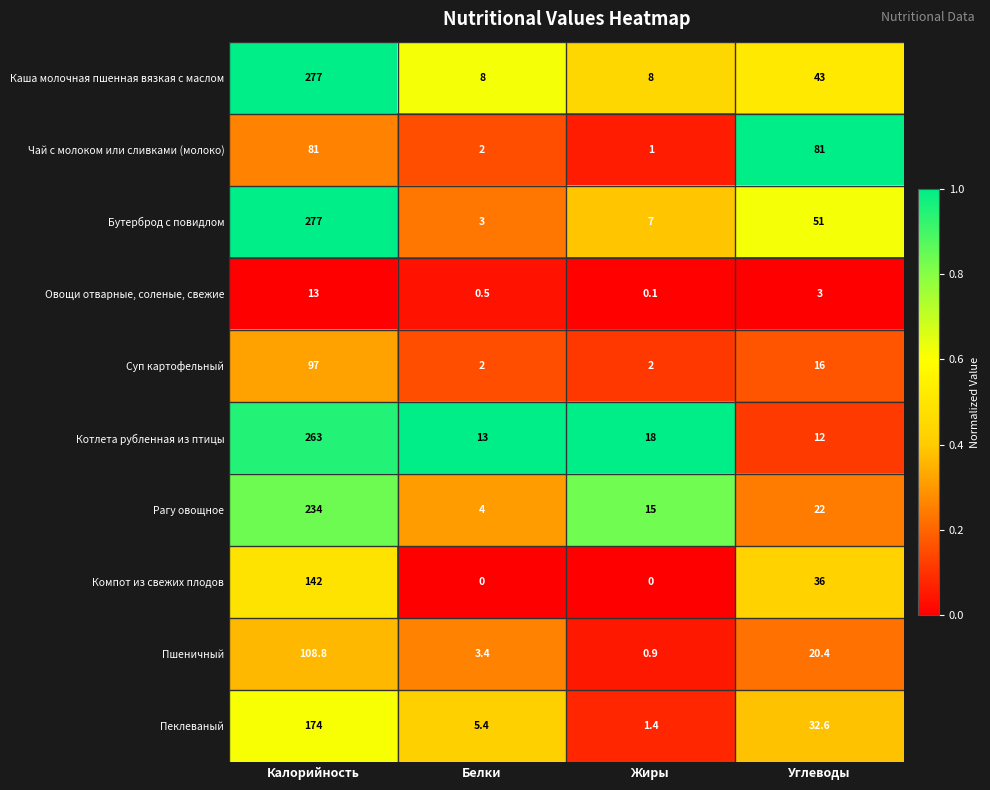

Where does the Овощи отварные, соленые, свежие series first go above 3?

Калорийность